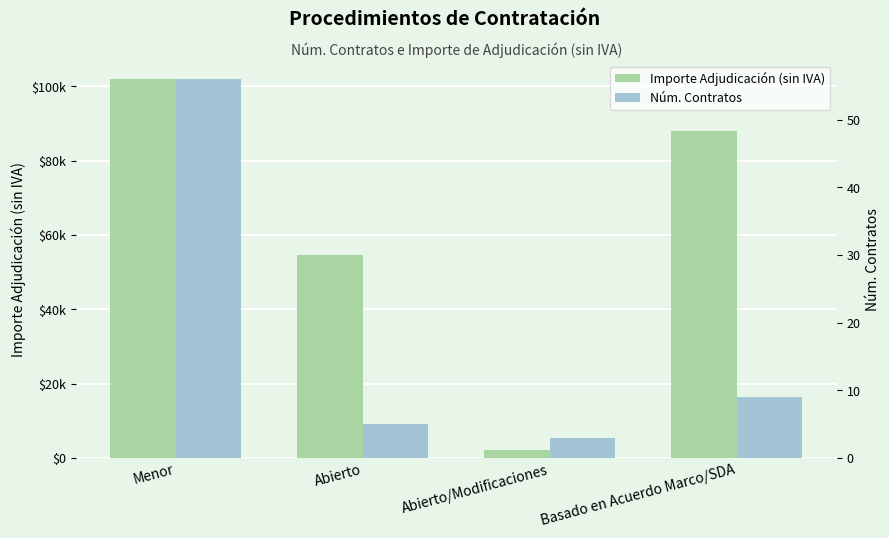

What is the value of the Importe Adjudicación (sin IVA) bar at the 2nd from the left?

54656.4